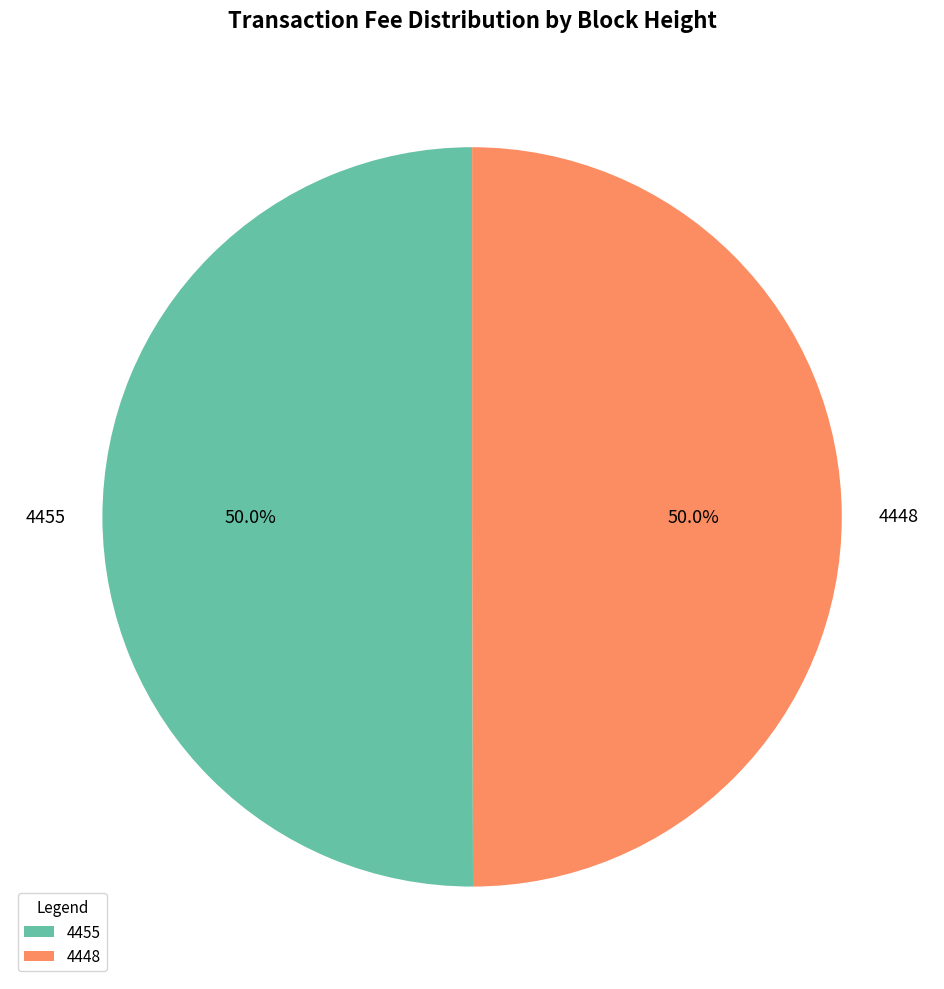

What is the ratio of the value at 4448 to the value at 4455?

1.0